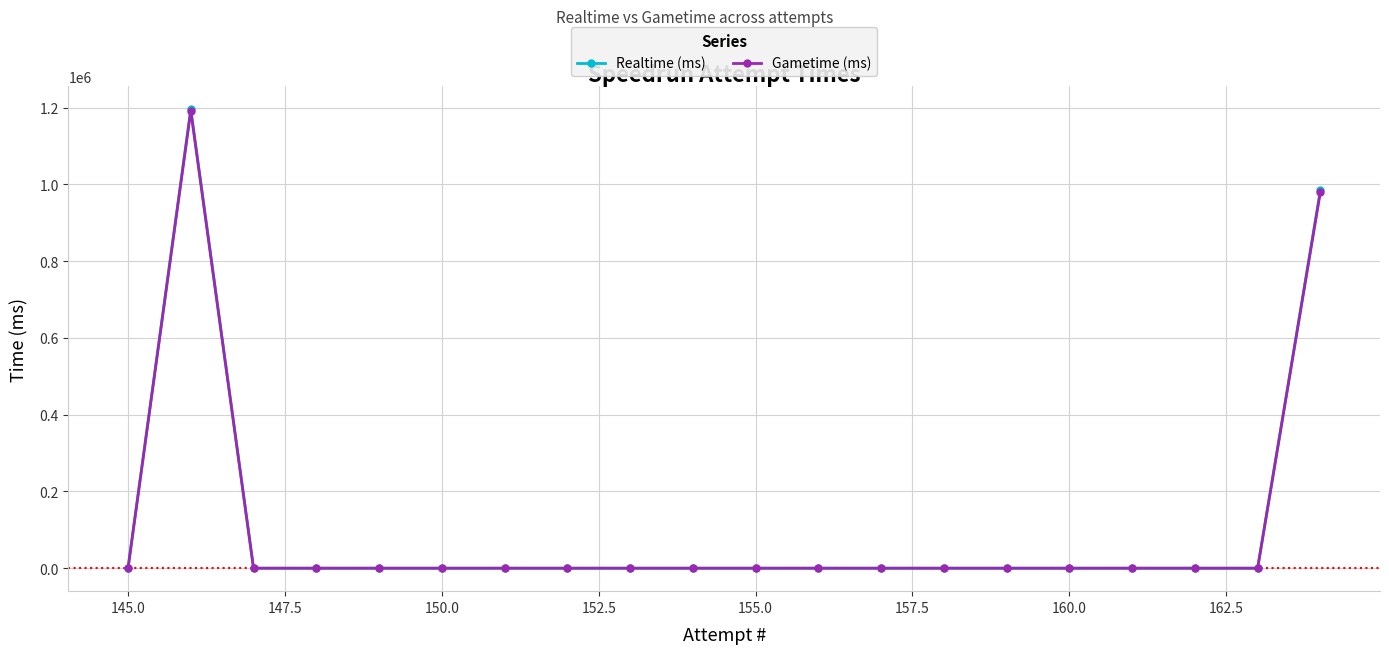

The value of Realtime (ms) at 160.0 is 0. True or false?

True